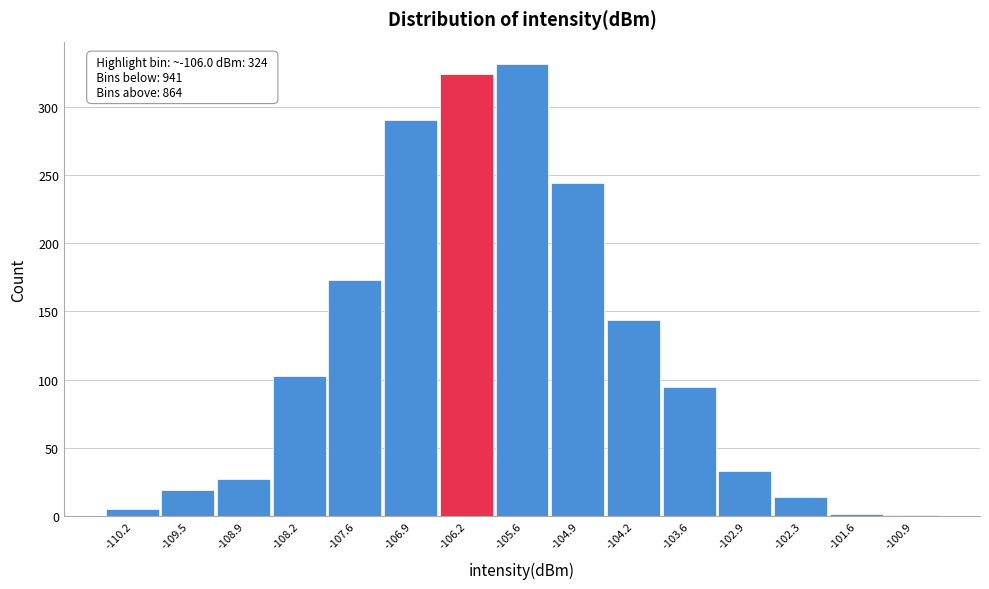

Over which range of the x-axis is the bar tallest?

-105.9 to -105.2